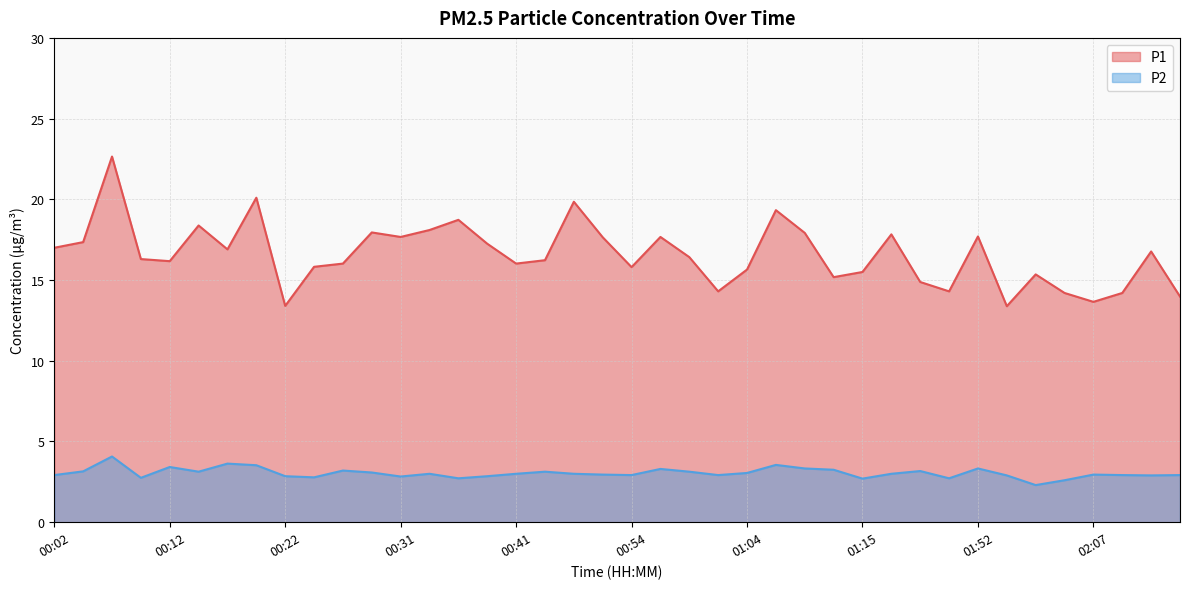

How many lines are shown in the chart?

2